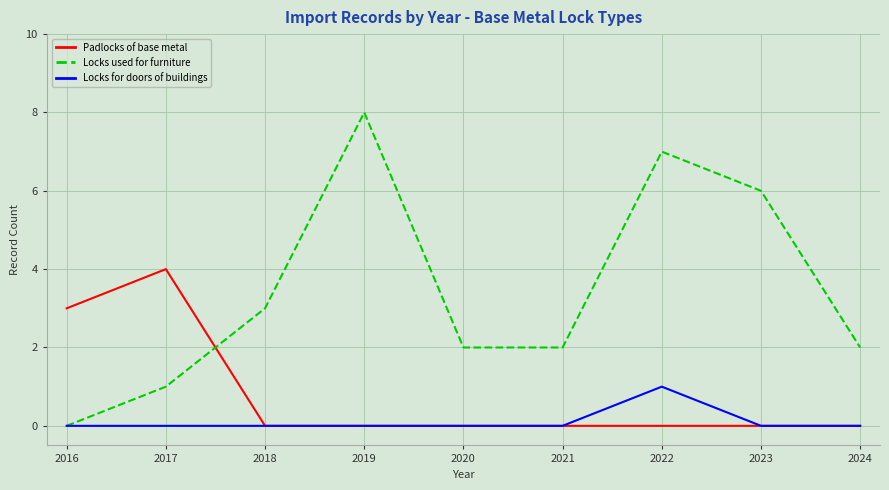

Which series has the largest total across all categories?

Locks used for furniture